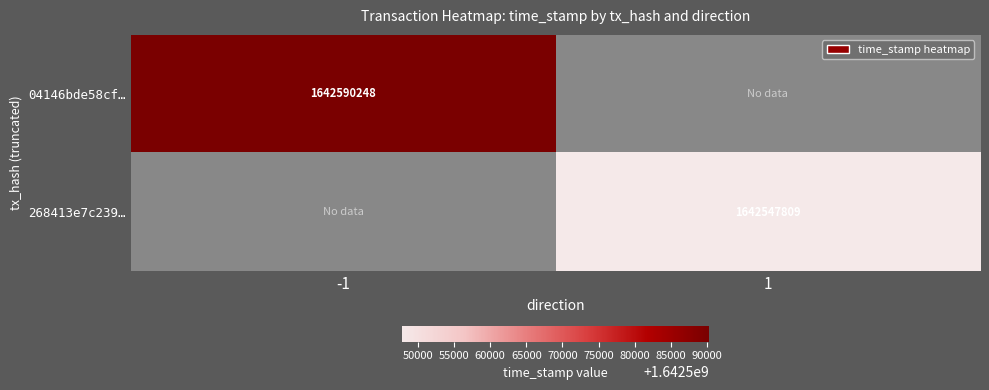

Is it true that 268413e7c239… equals 1642547809 at 1?

True